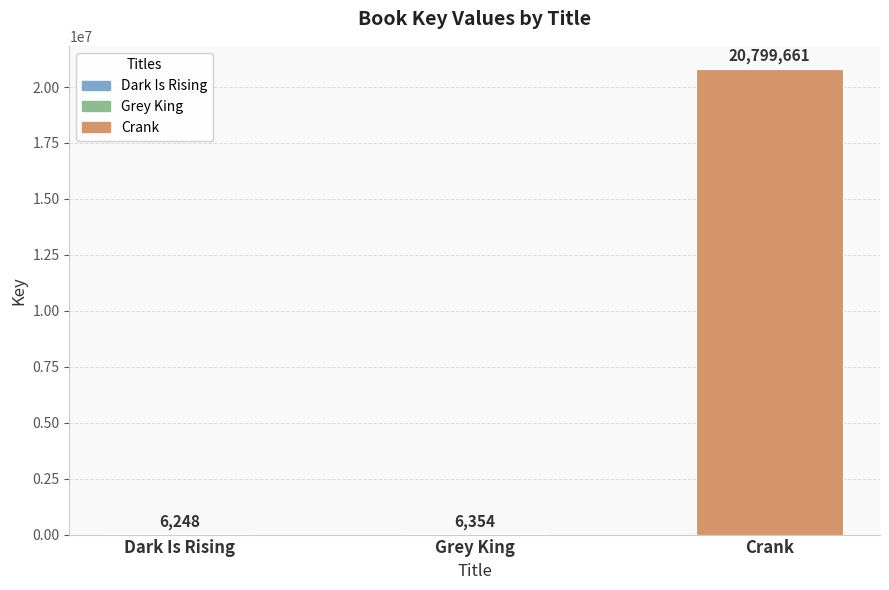

What is the sum of the values at Crank and Grey King?

20806015